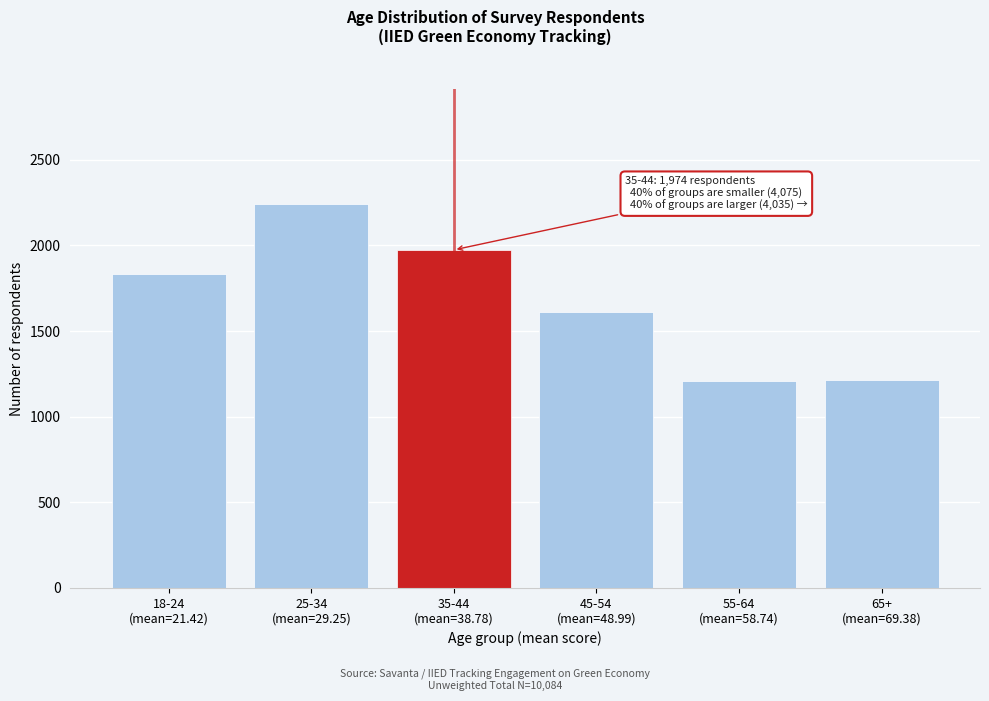

What is the value of the 6th bar from the left?

1214